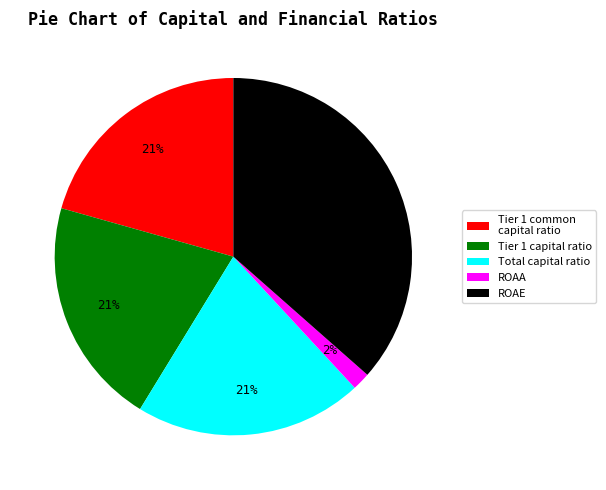

Is Total capital ratio the majority of the pie?

No